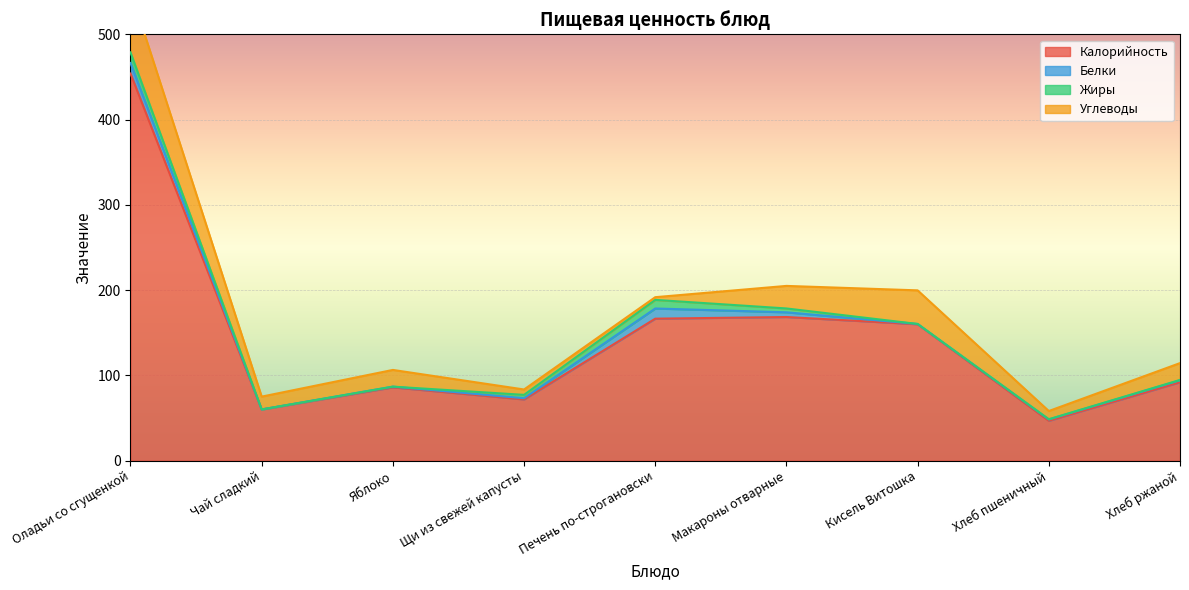

What is the approximate value of Белки at Кисель Витошка?

0.3